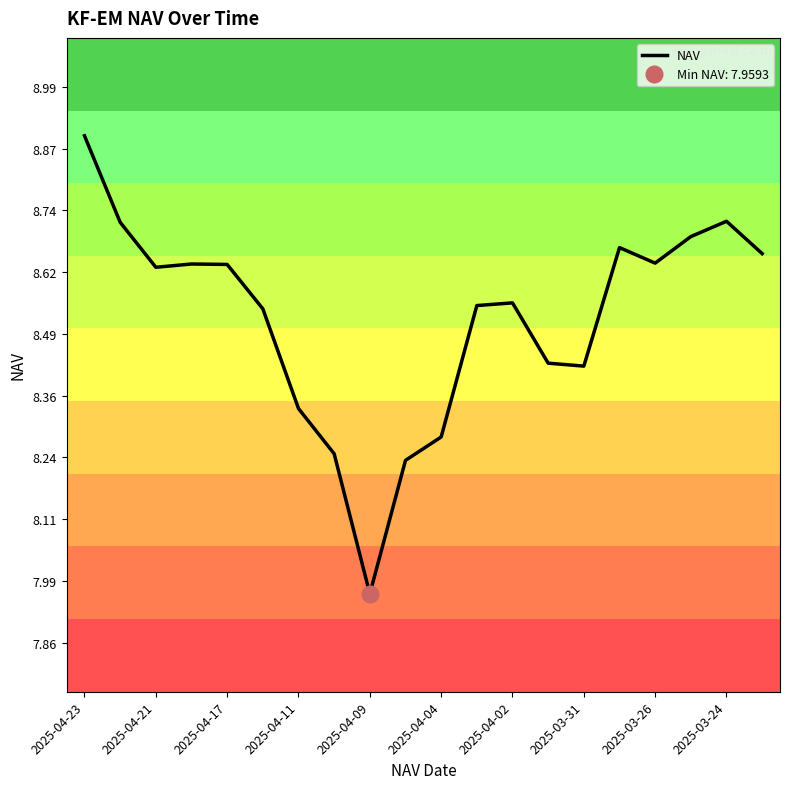

Is this an area chart (filled region under the line)?

No